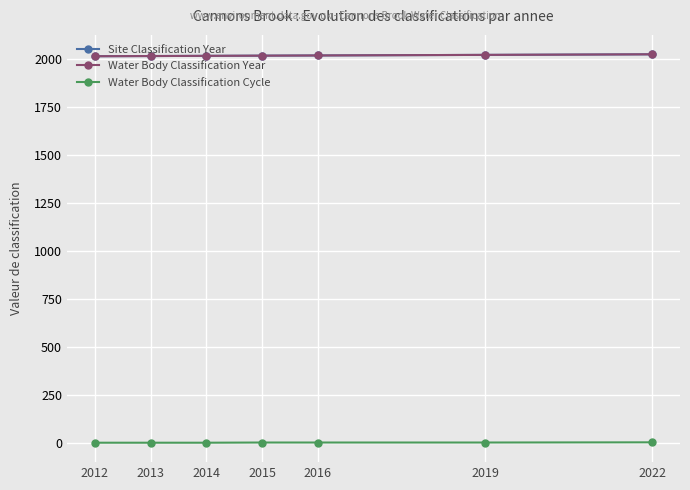

The Site Classification Year series shows 1187 at 2019. True or false?

False